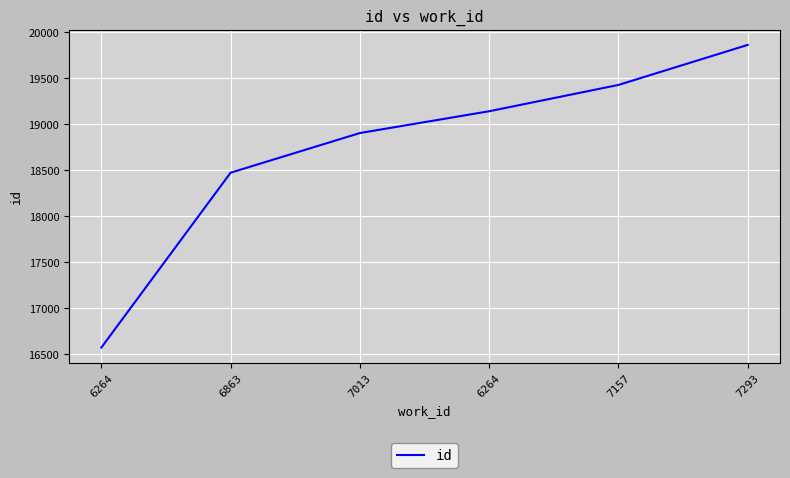

Reading left to right, what are all the values shown in this chart?

16571	18472	18903	19140	19426	19861